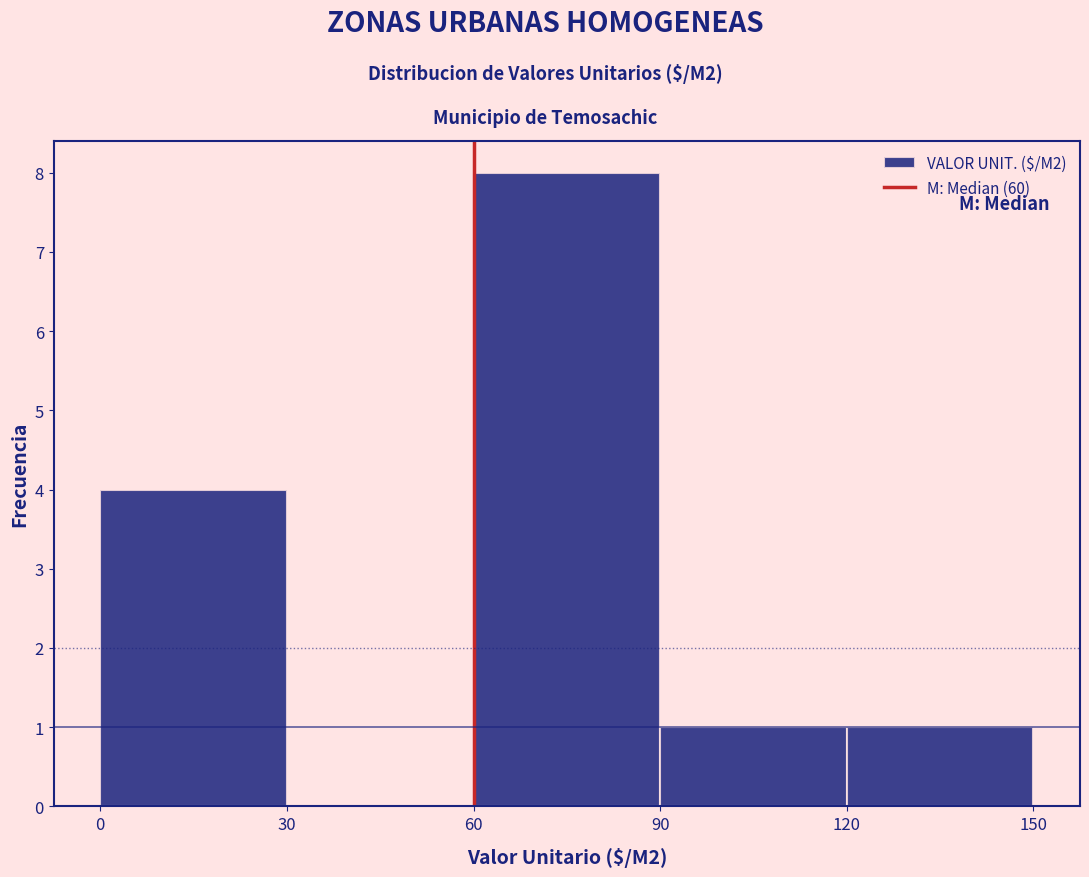

Which range on the x-axis has the tallest bar?

60 to 90